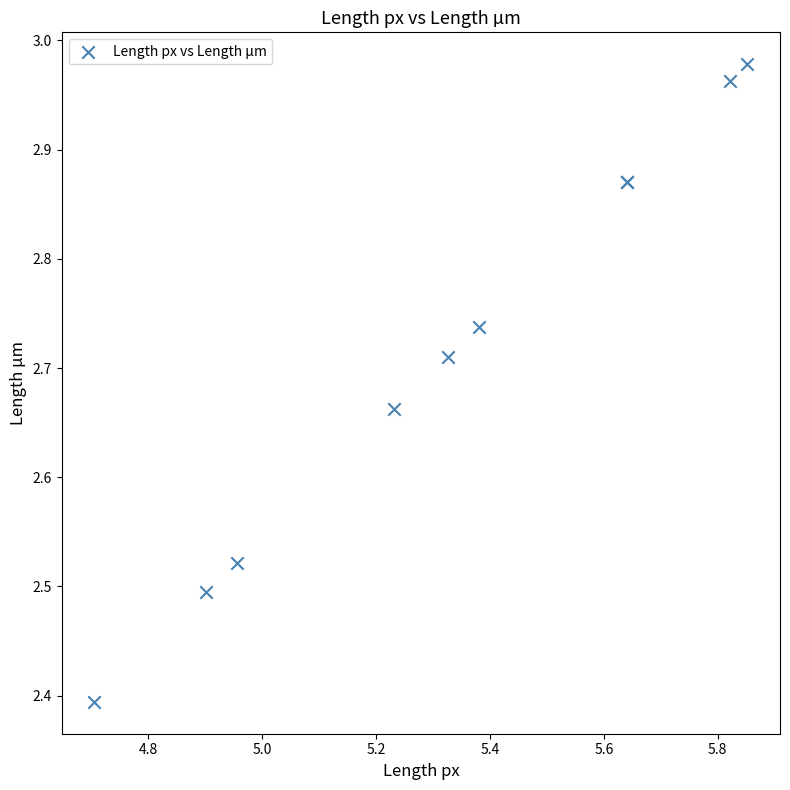

What Y value in the scatter plot is closest to 2?

2.4